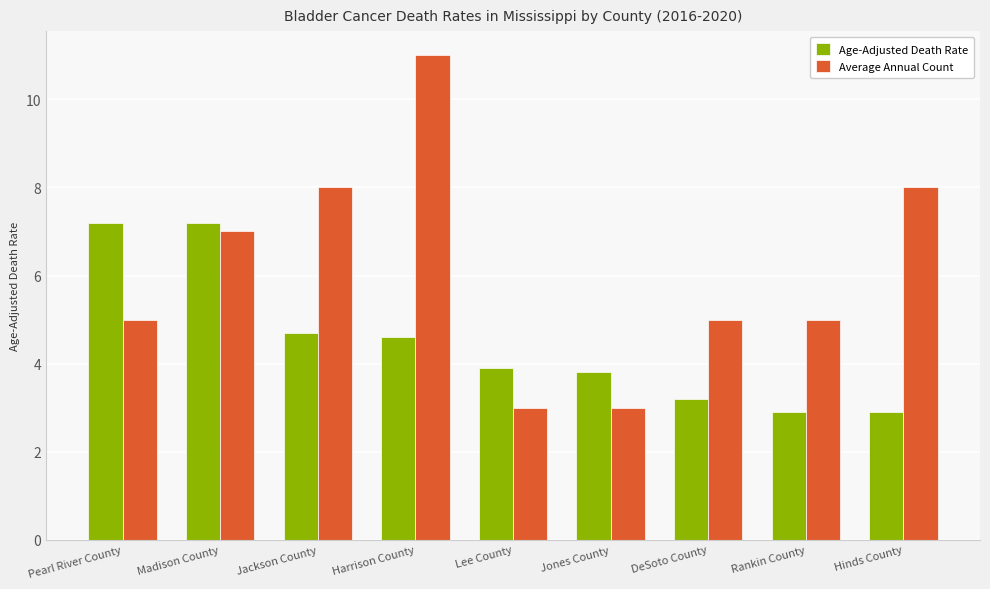

Are the bars grouped side by side (vs. stacked)?

Yes